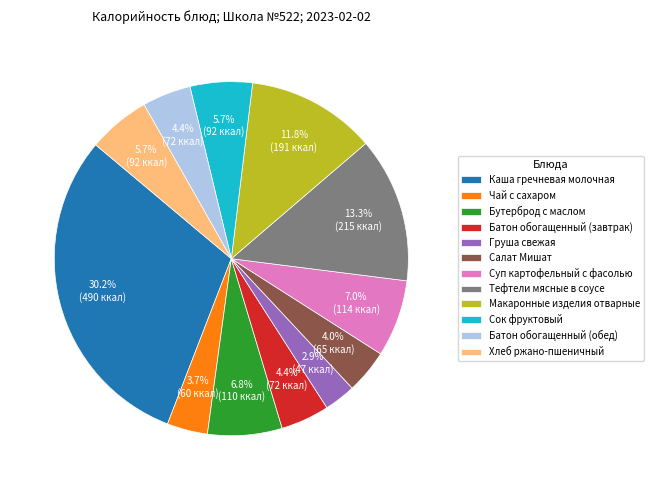

True or false: Батон обогащенный (завтрак) accounts for 12% of the total.

False